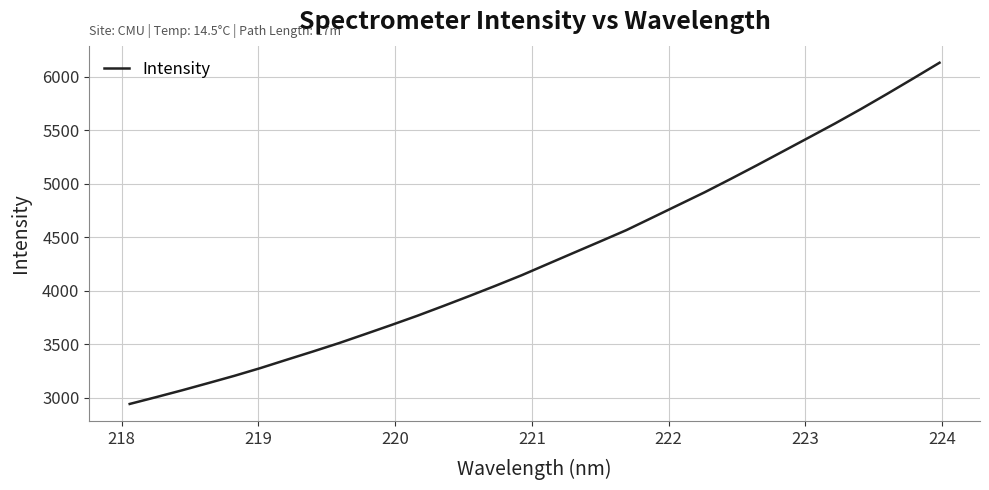

Count the number of values greater than 4253.

16